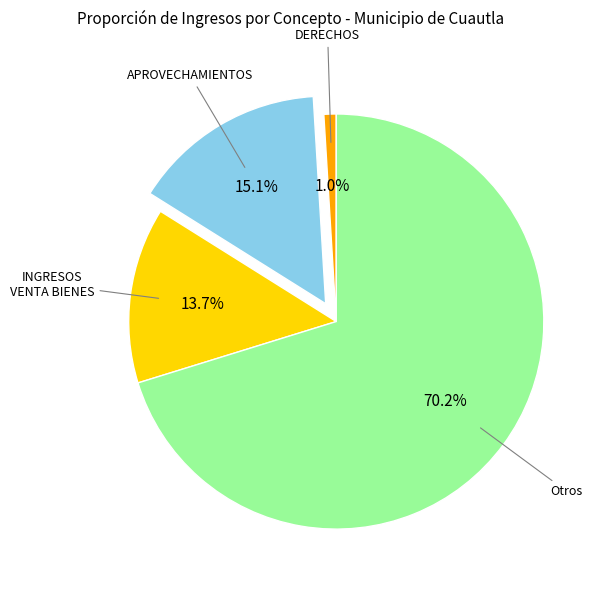

Is there any slice that represents more than half of the pie?

Yes